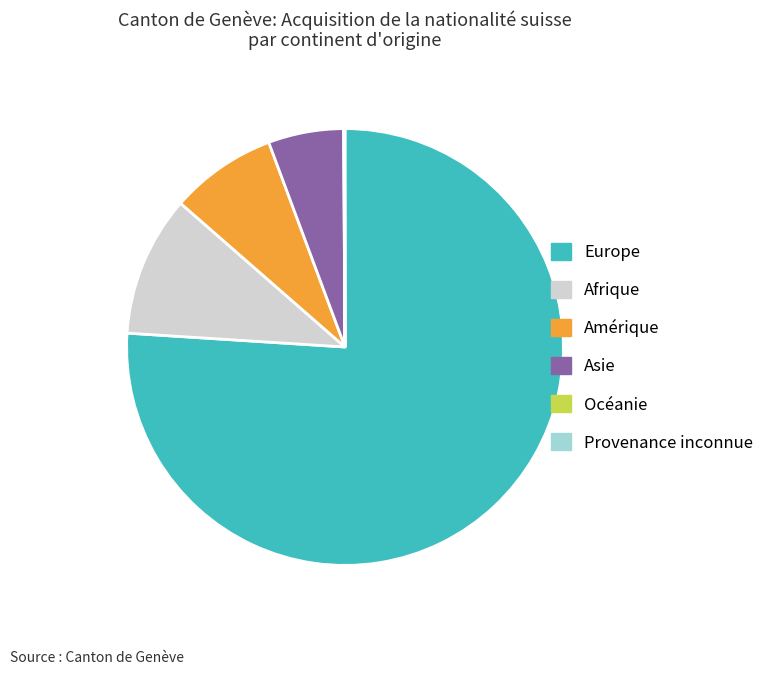

Is there a majority slice in this chart?

Yes